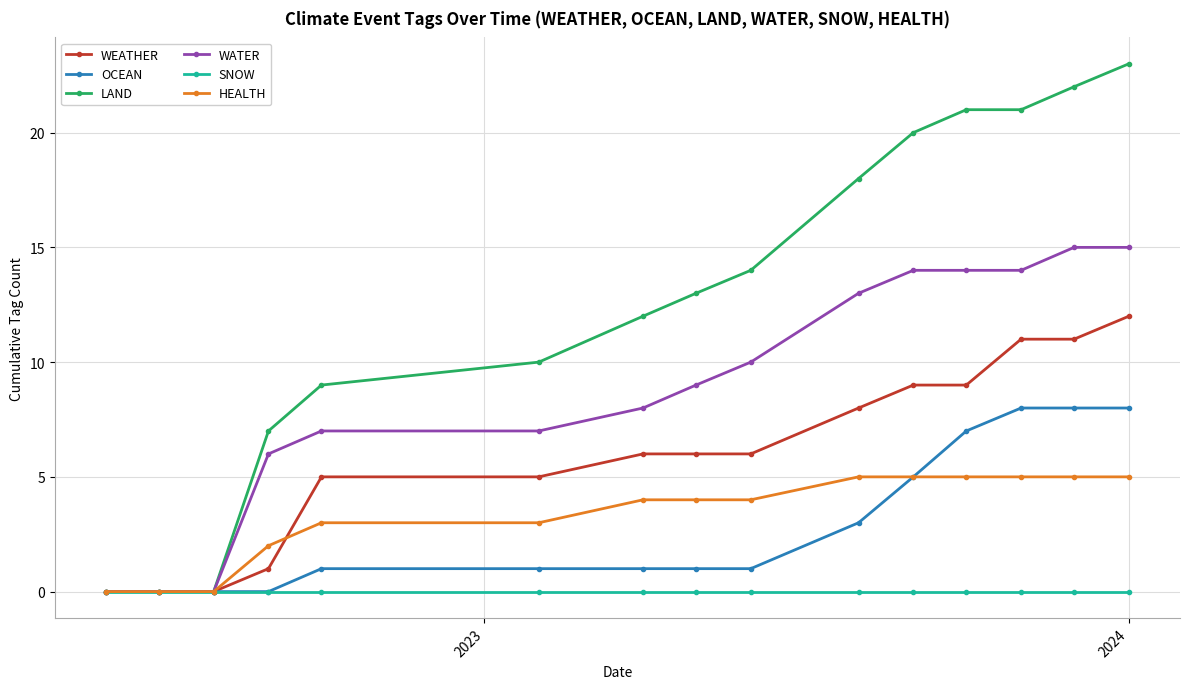

Rank the series by their maximum value, from lowest to highest.

SNOW, HEALTH, OCEAN, WEATHER, WATER, LAND